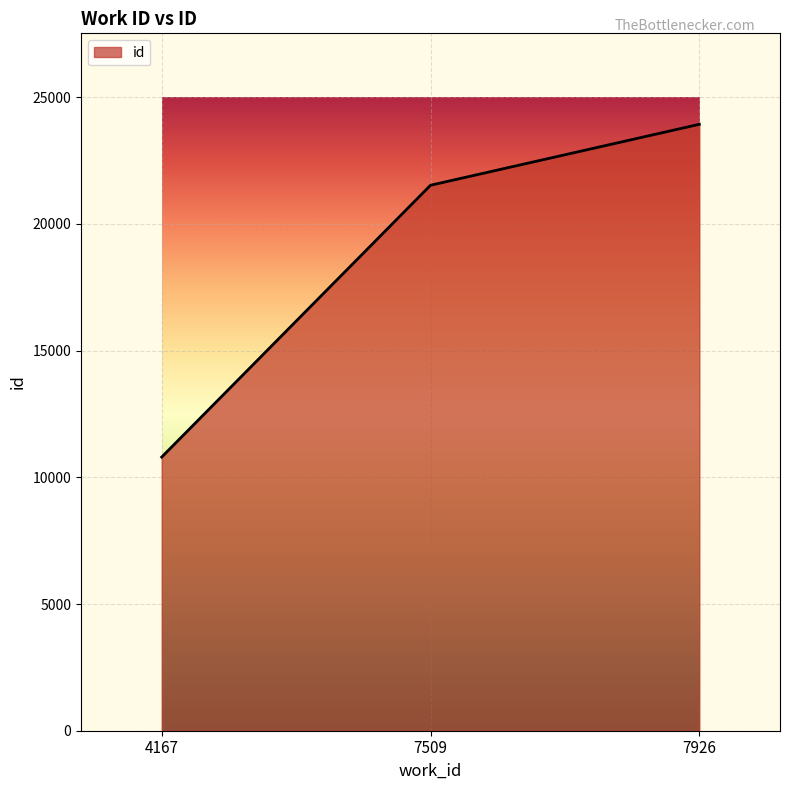

At which label is the value closest to 17363?

7509